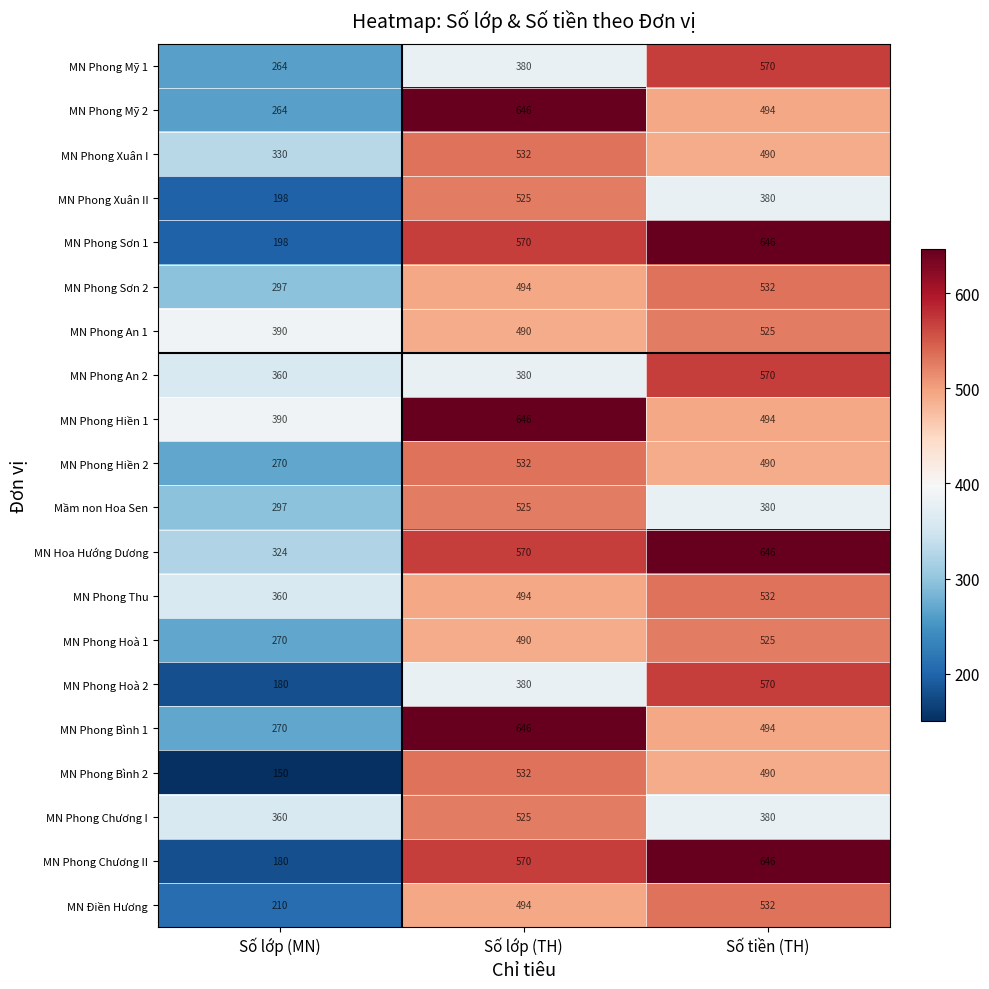

Which label corresponds to the smallest value in the chart?

Số lớp (MN)